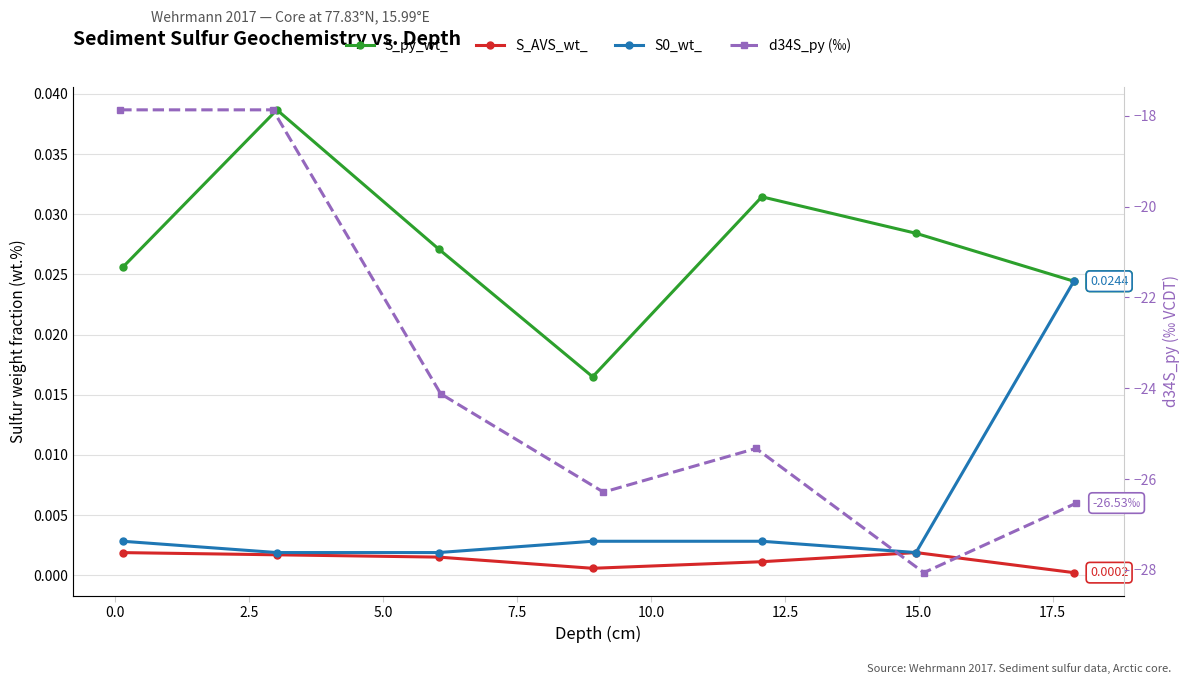

How many interior local valleys does the S_AVS_wt_ series have?

1